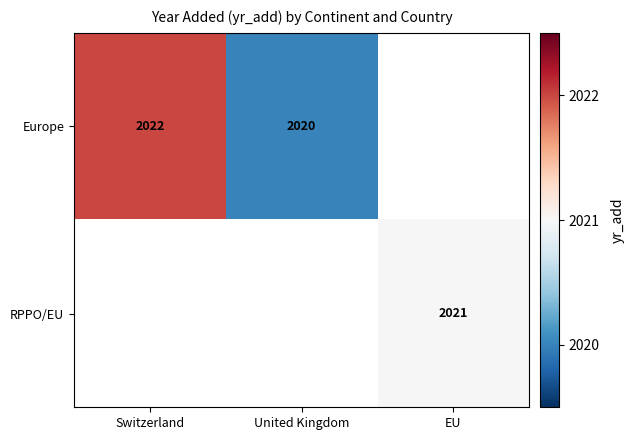

The value of RPPO/EU at EU is 1067. True or false?

False